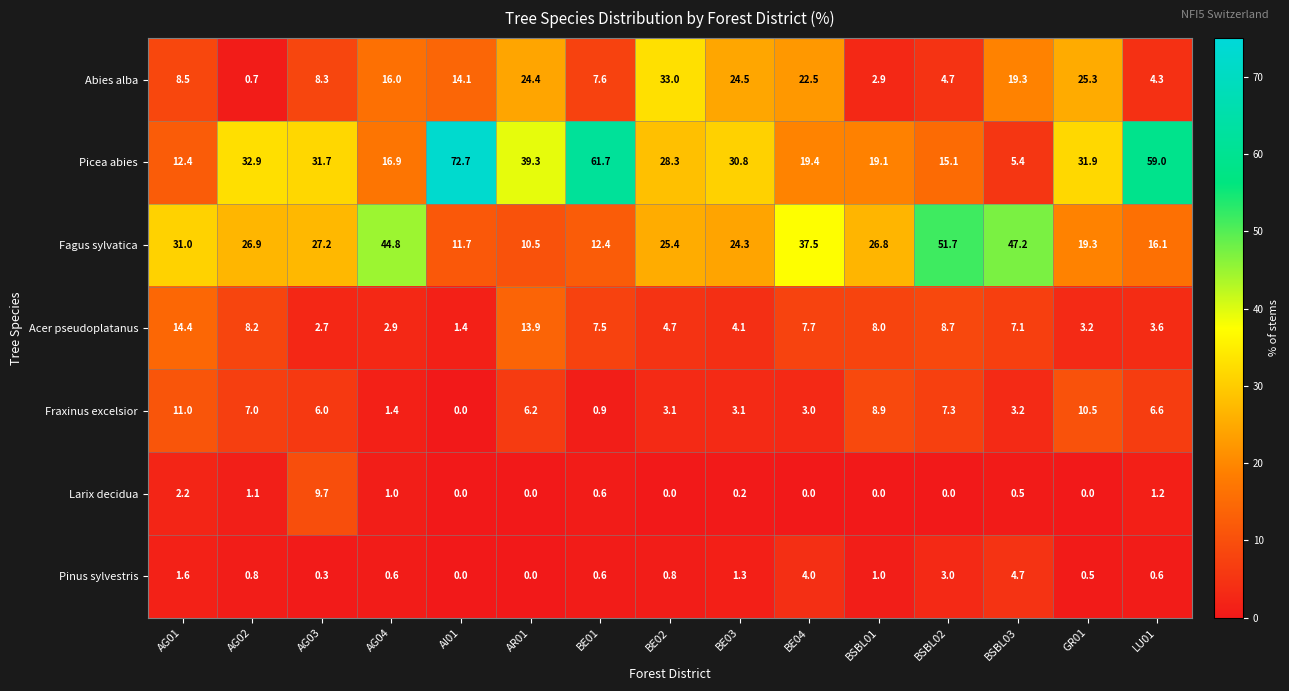

Which series has the largest range (max minus min)?

Picea abies